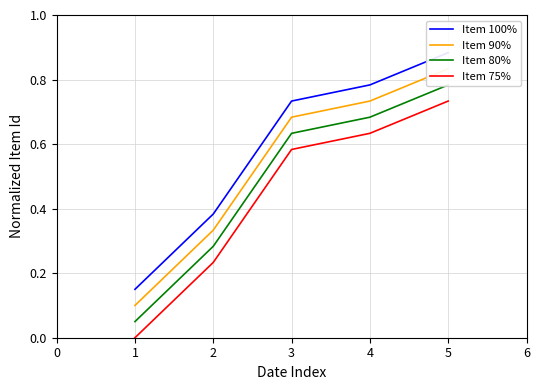

What is the minimum value for Item 100%?

0.1